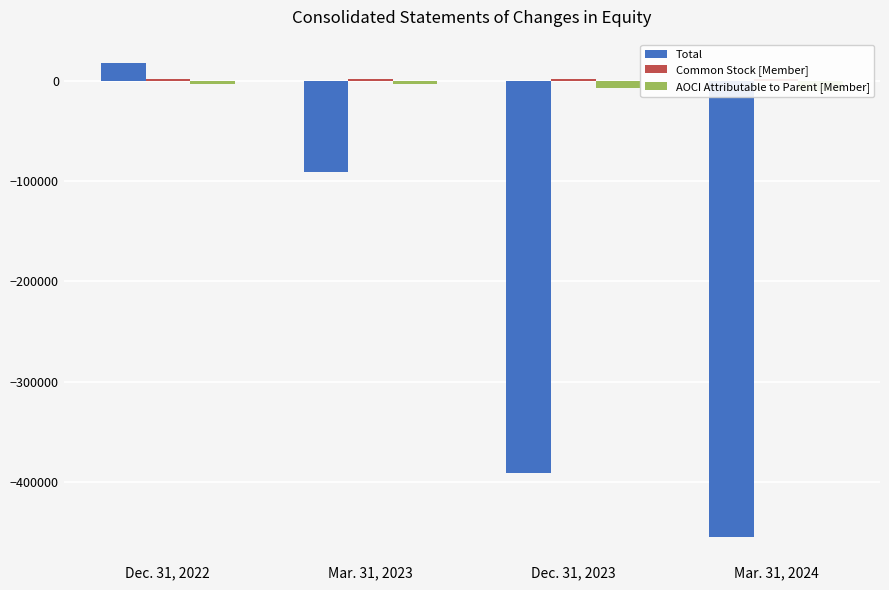

What is the sum of the Total values at Dec. 31, 2022 and Mar. 31, 2024?

-437708